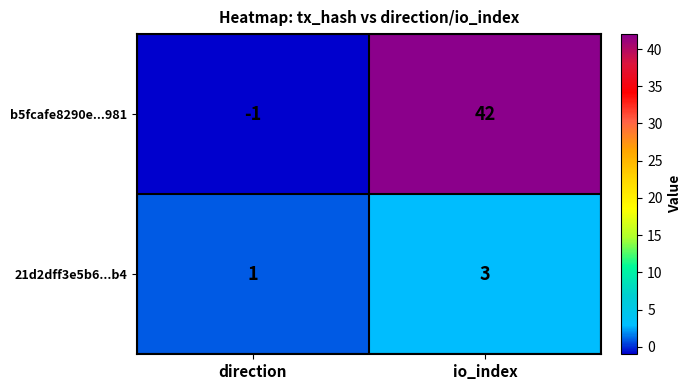

What is the maximum value shown in the chart?

42